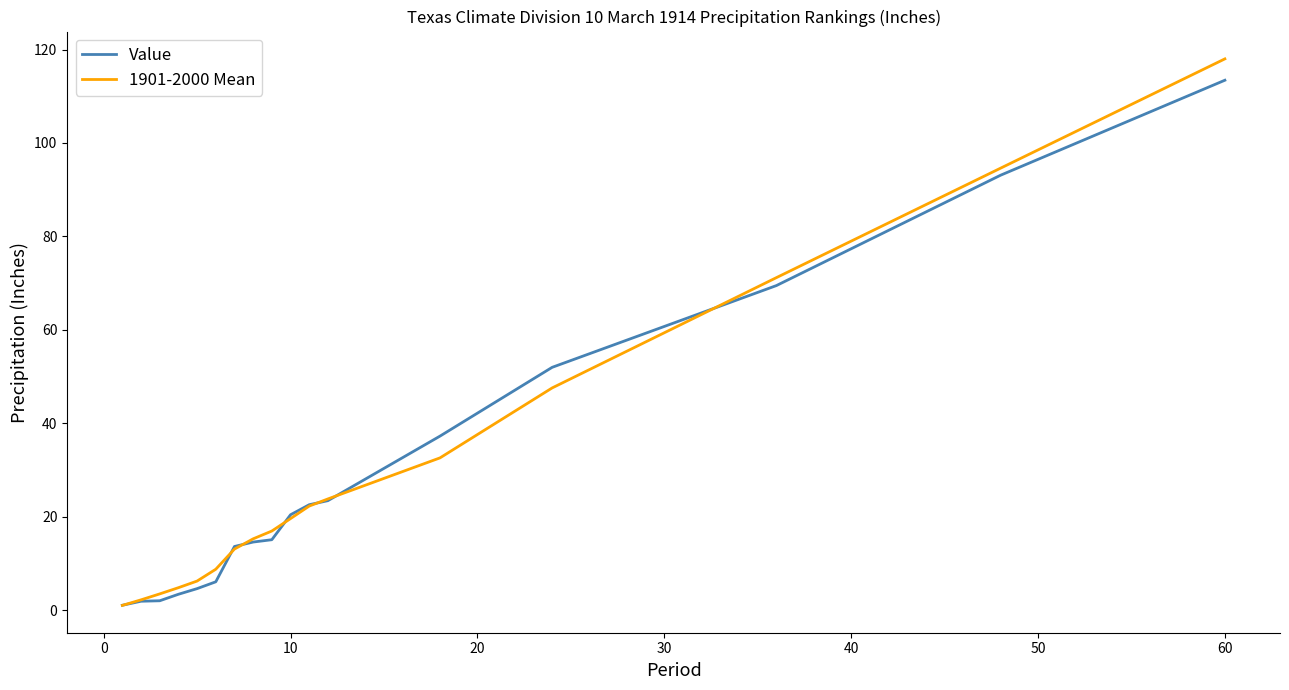

List the series in order of their peak value, highest first.

1901-2000 Mean, Value